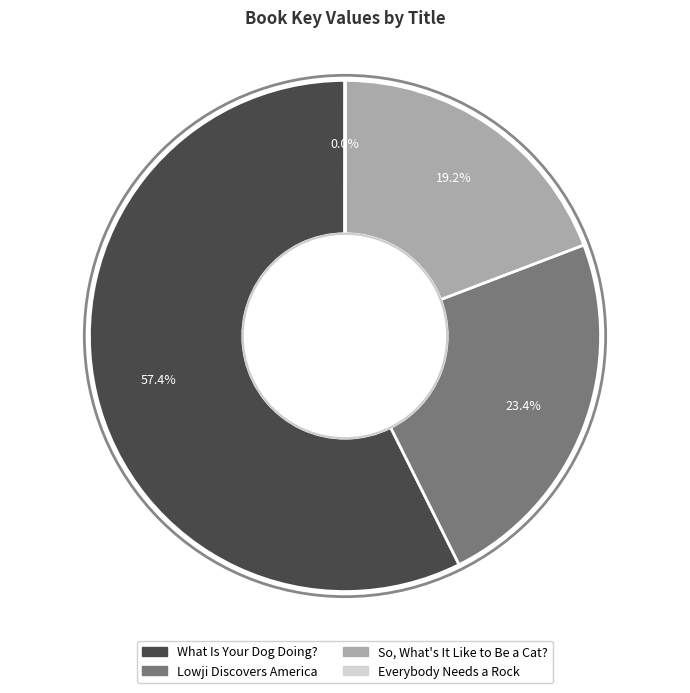

Approximately how many times larger is the value at Lowji Discovers America compared to What Is Your Dog Doing??

0.4